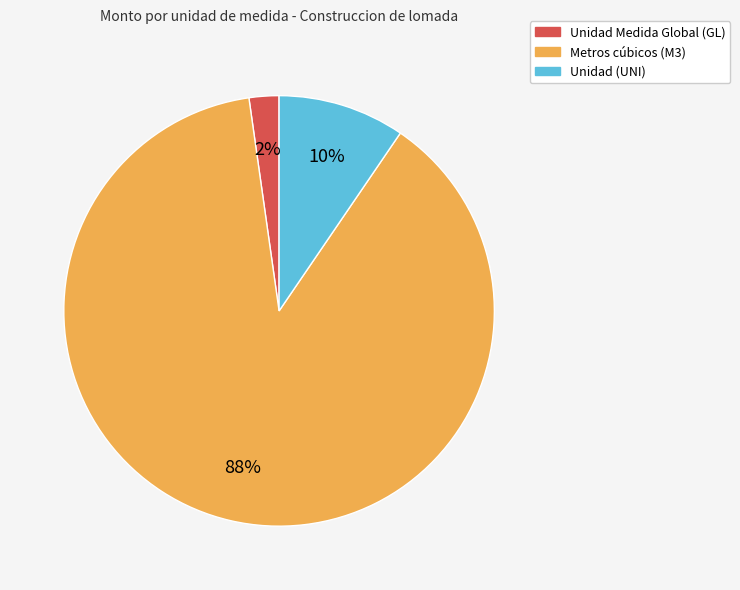

To the nearest percent, what is the combined percentage of Metros cúbicos (M3) and Unidad (UNI)?

98%